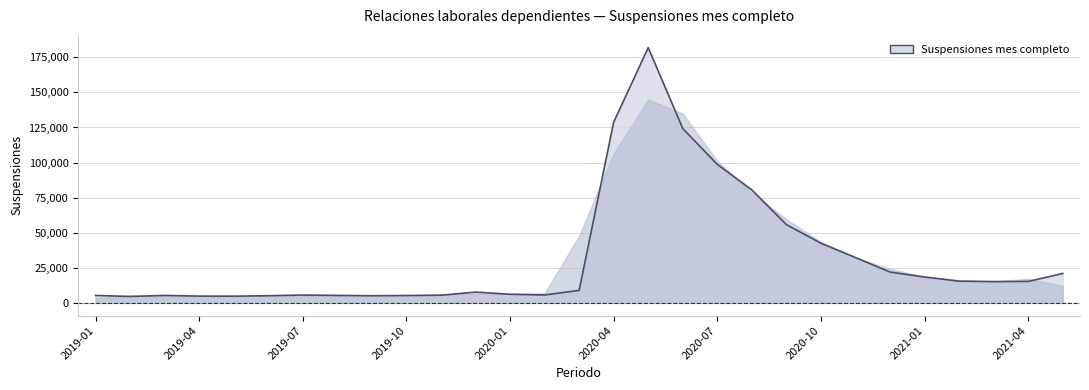

What is the difference between the maximum and minimum values?

177294